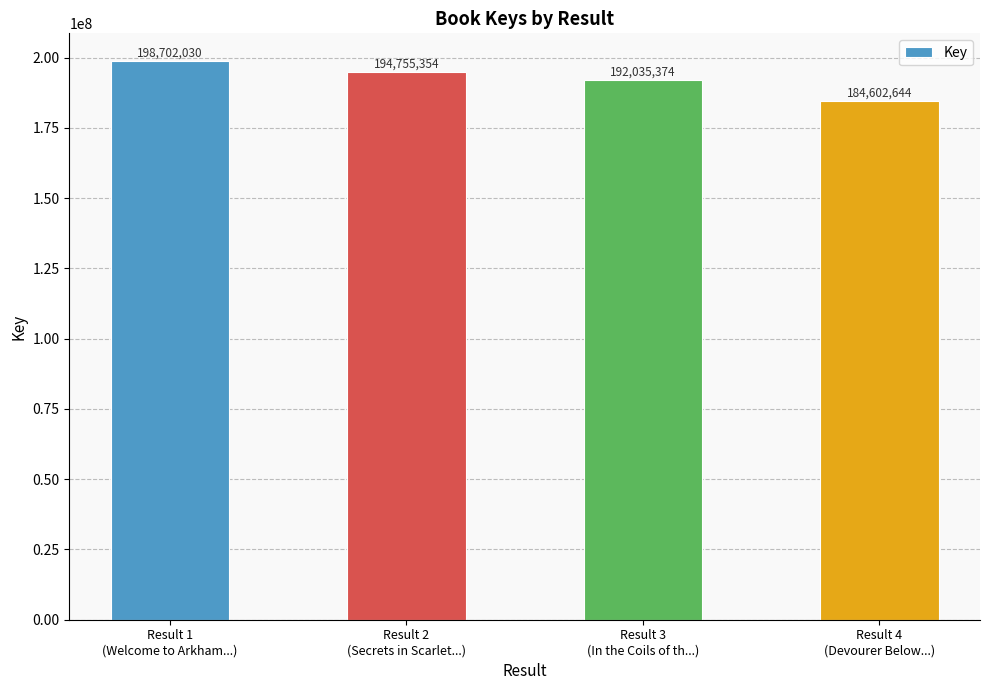

Rank the categories by value from lowest to highest.

Result 4
(Devourer Below...), Result 3
(In the Coils of th...), Result 2
(Secrets in Scarlet...), Result 1
(Welcome to Arkham...)